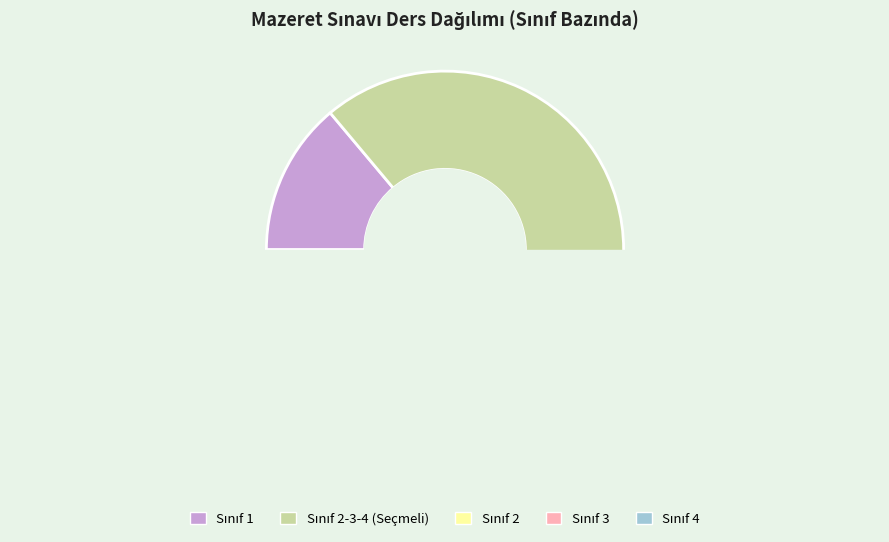

What is the ratio of the value at 3 to the value at 4?

1.0